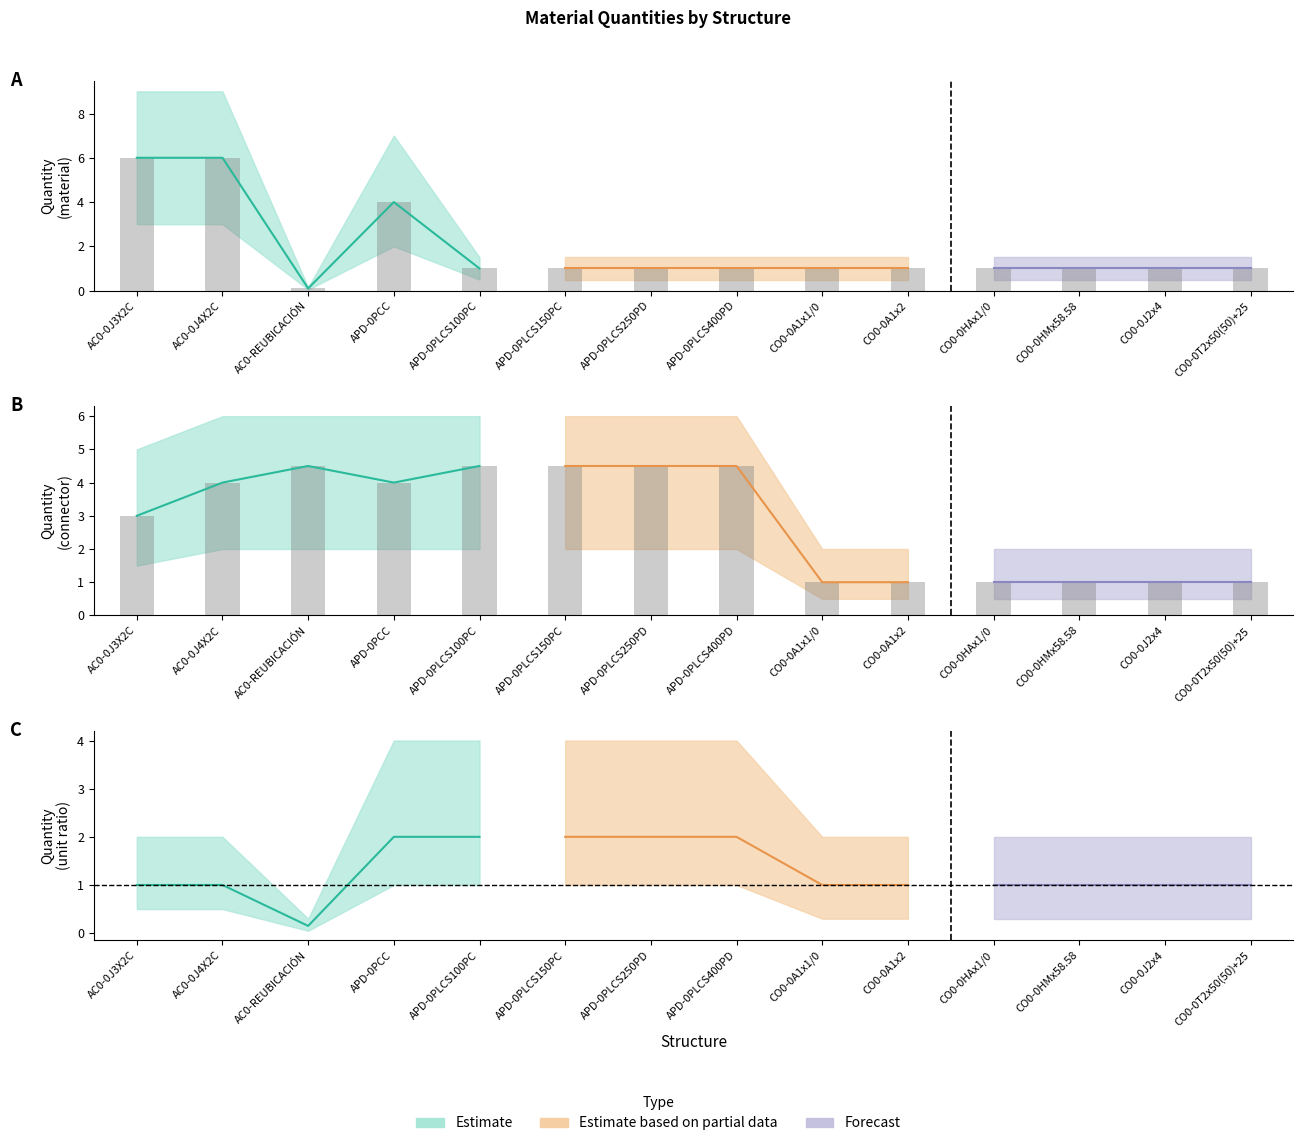

At APD-0PLCS100PC, list the series in order from largest to smallest.

Upper Band, Quantity, Lower Band